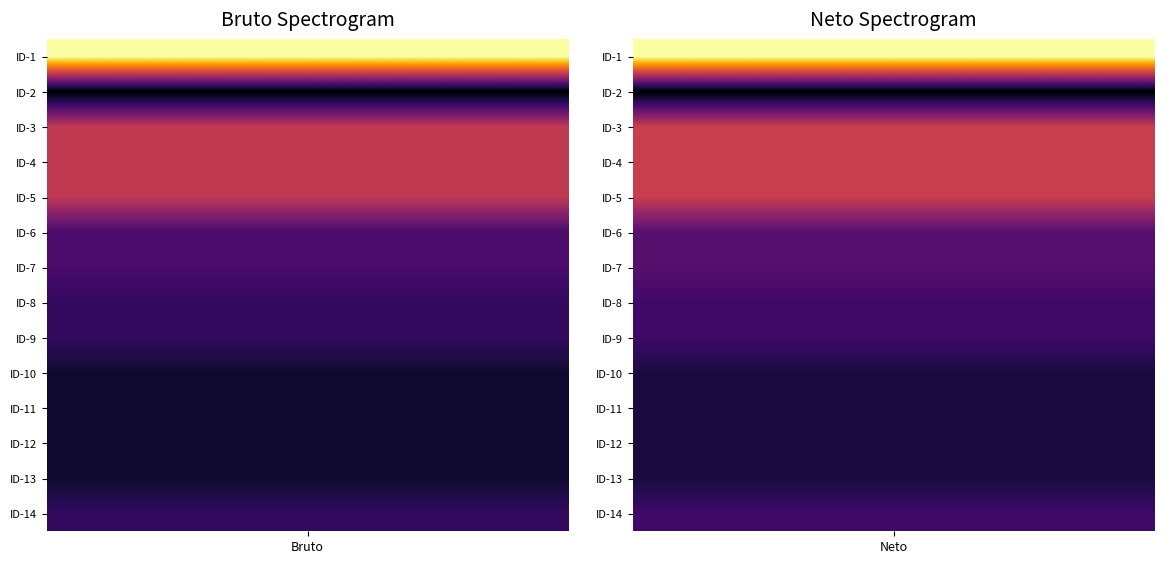

Rank the series at ID-13 from highest to lowest value.

1, 2